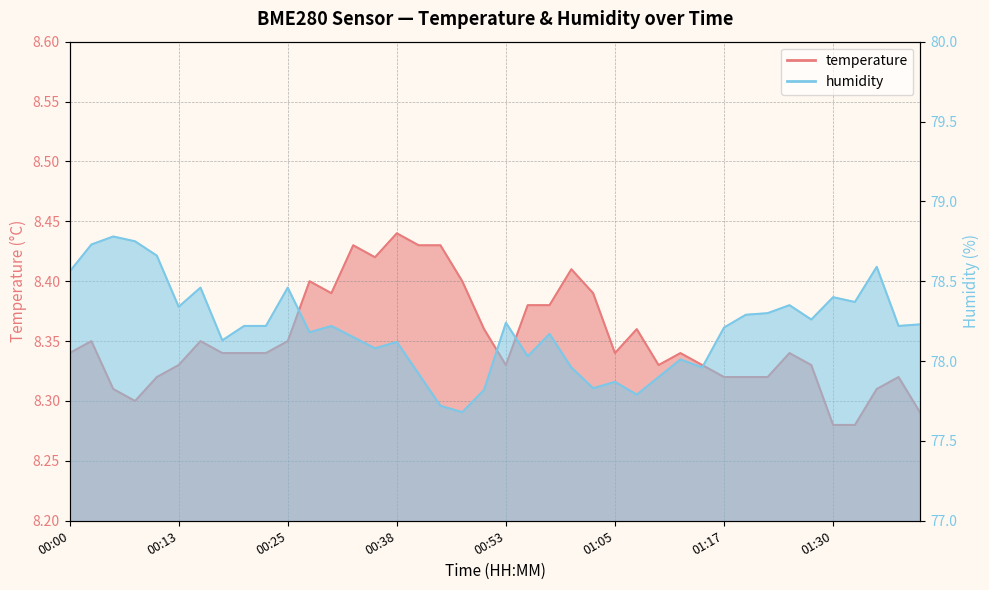

At which category does temperature reach its first local peak?

00:03